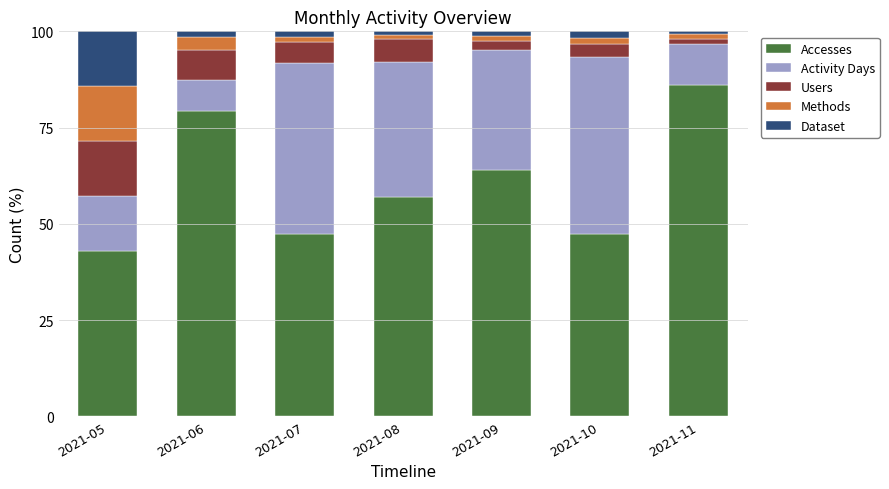

What is the total value across all series at 2021-05?

100.0